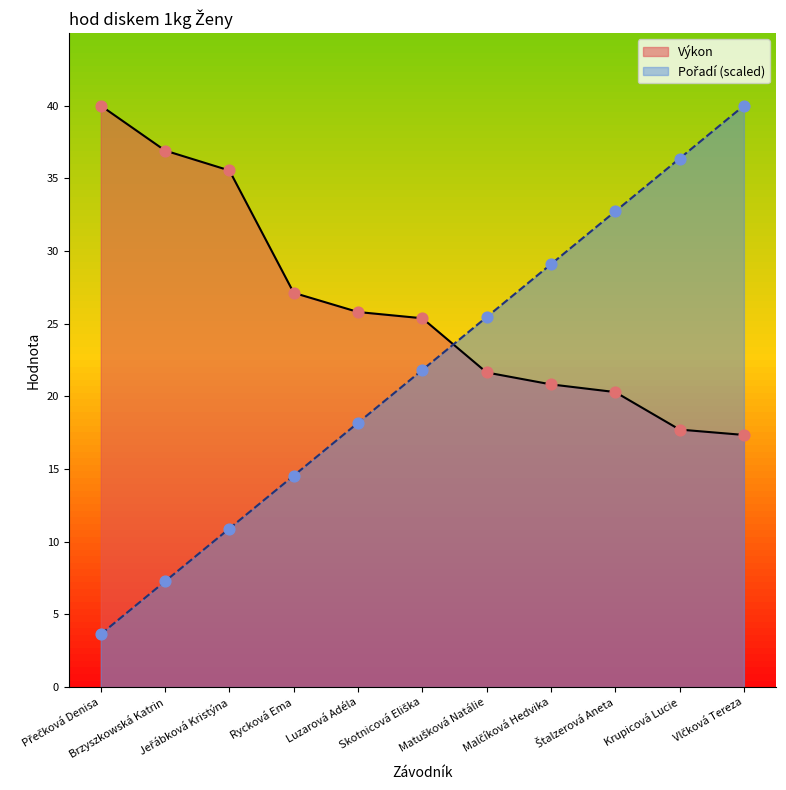

Is the value of Výkon at Štalzerová Aneta greater than the value of Pořadí at Vlčková Tereza?

No